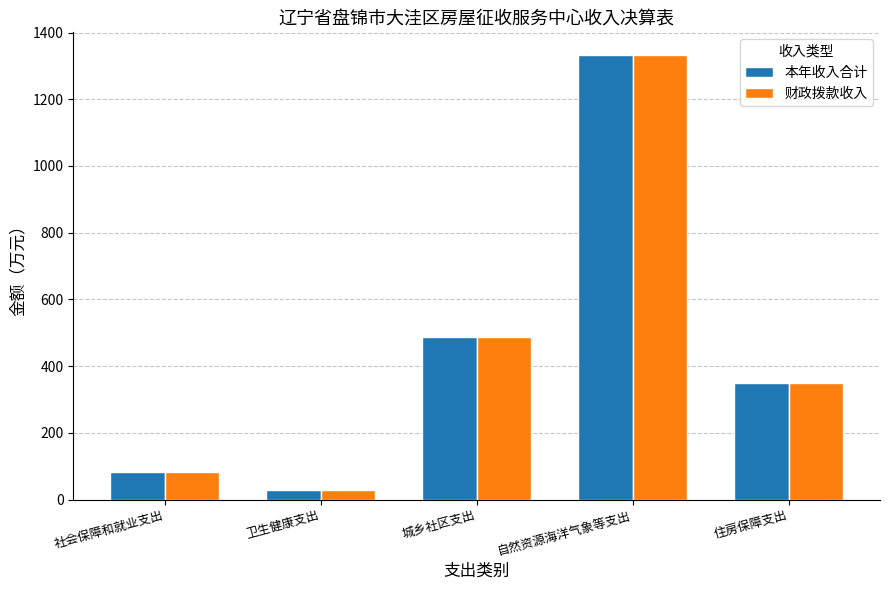

What is the highest value of the 财政拨款收入 series?

1334.0